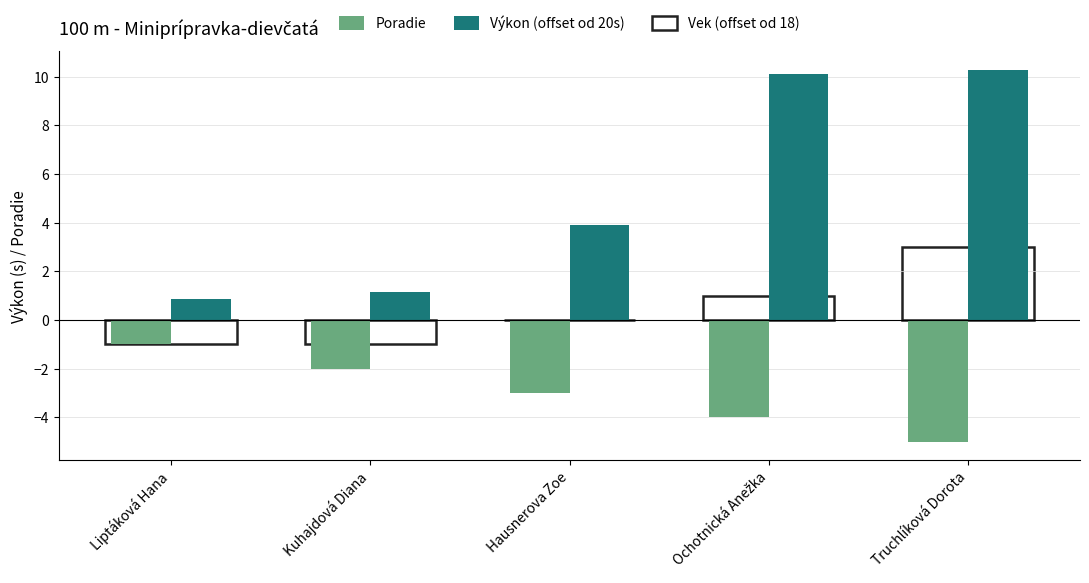

What is the greatest value displayed?

10.3